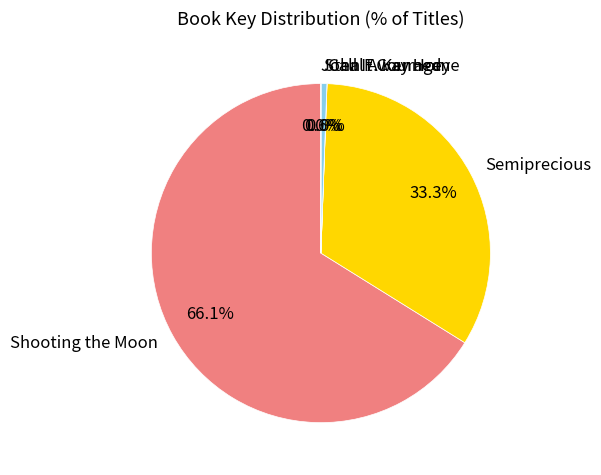

What is the largest slice in the pie chart?

Shooting the Moon